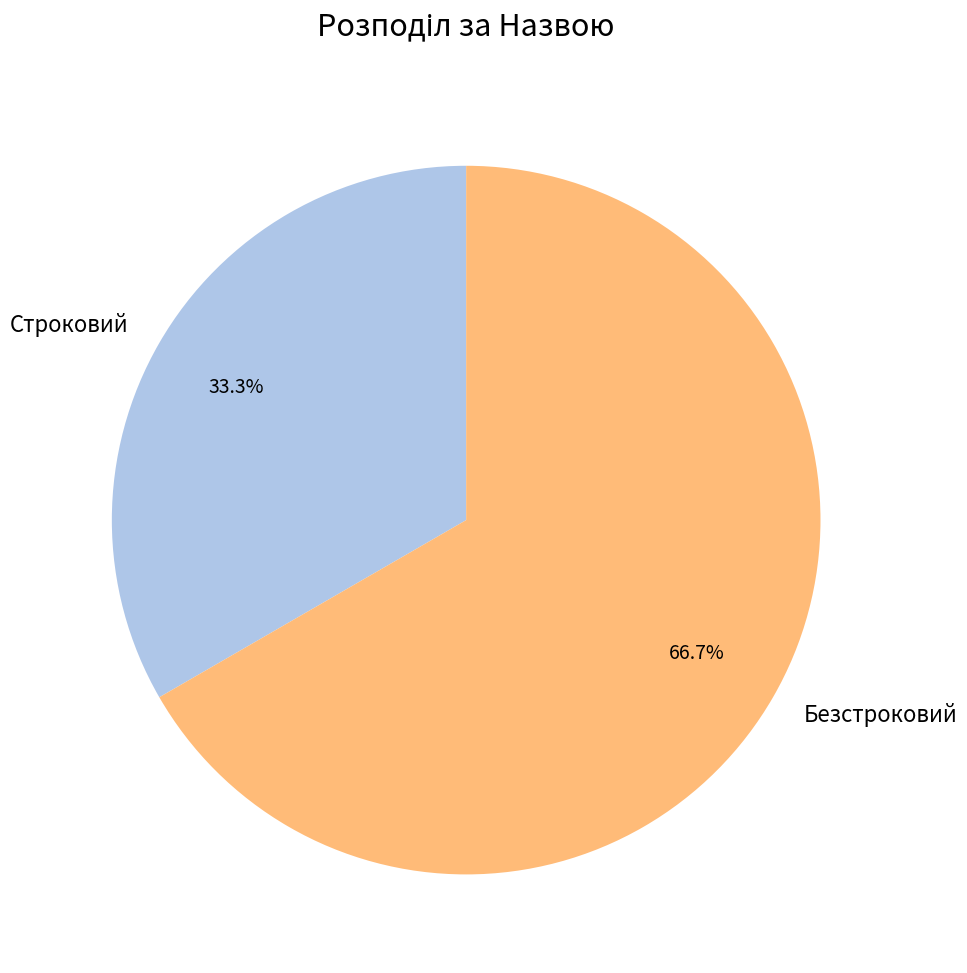

To the nearest percent, what percentage of the pie is Строковий?

33%